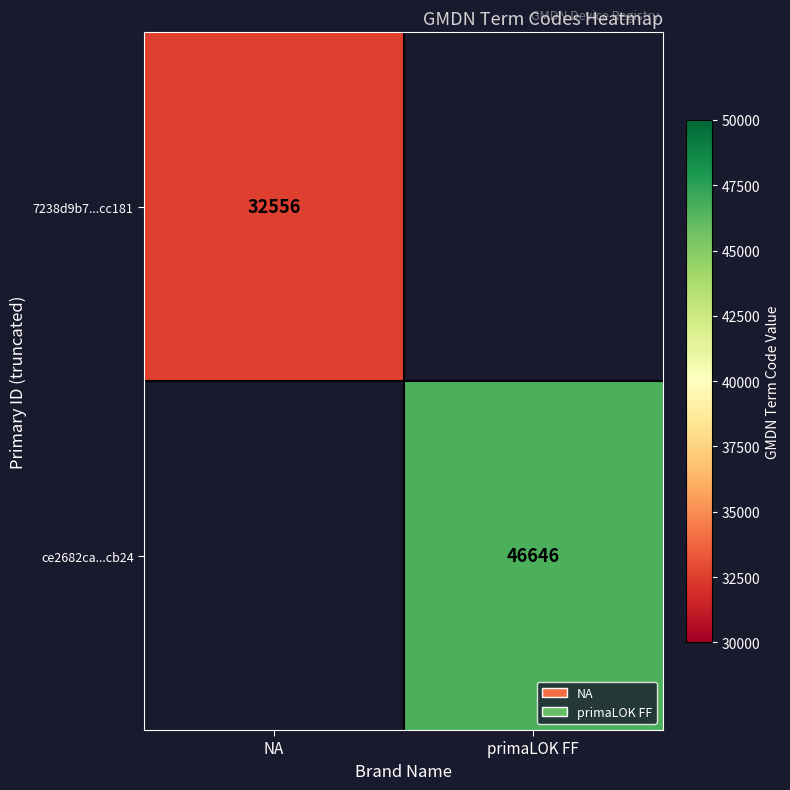

Count the number of data series in this chart.

2